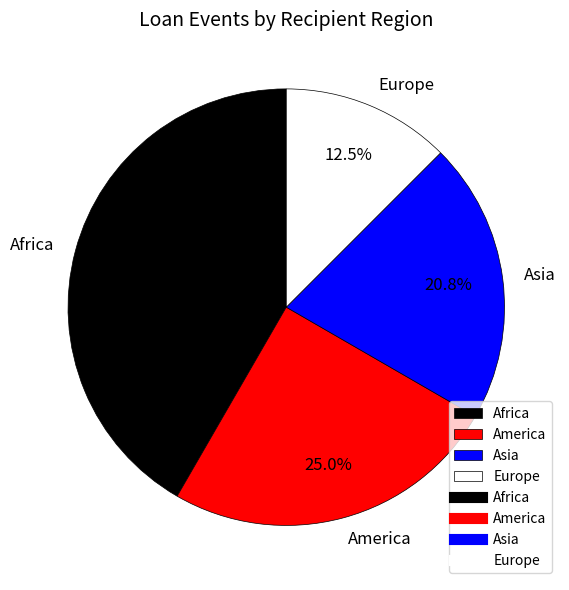

Count the number of slices in the pie.

4